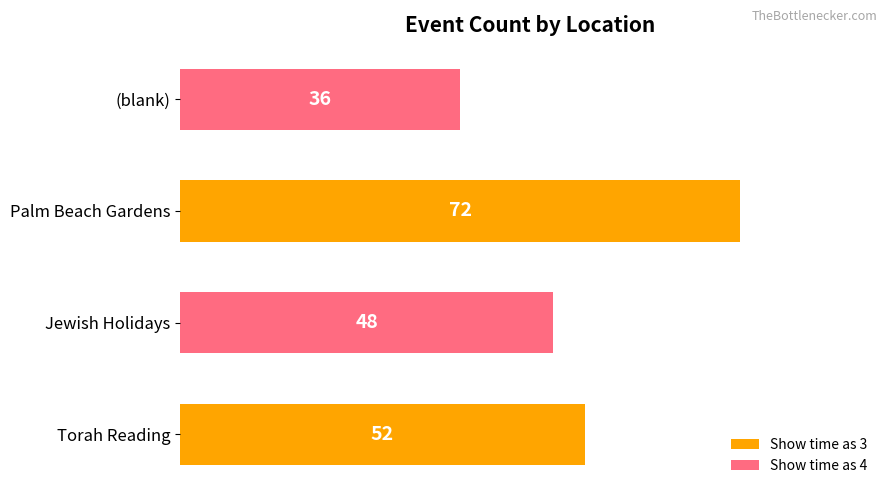

Rank the categories by value from lowest to highest.

(blank), Jewish Holidays, Torah Reading, Palm Beach Gardens